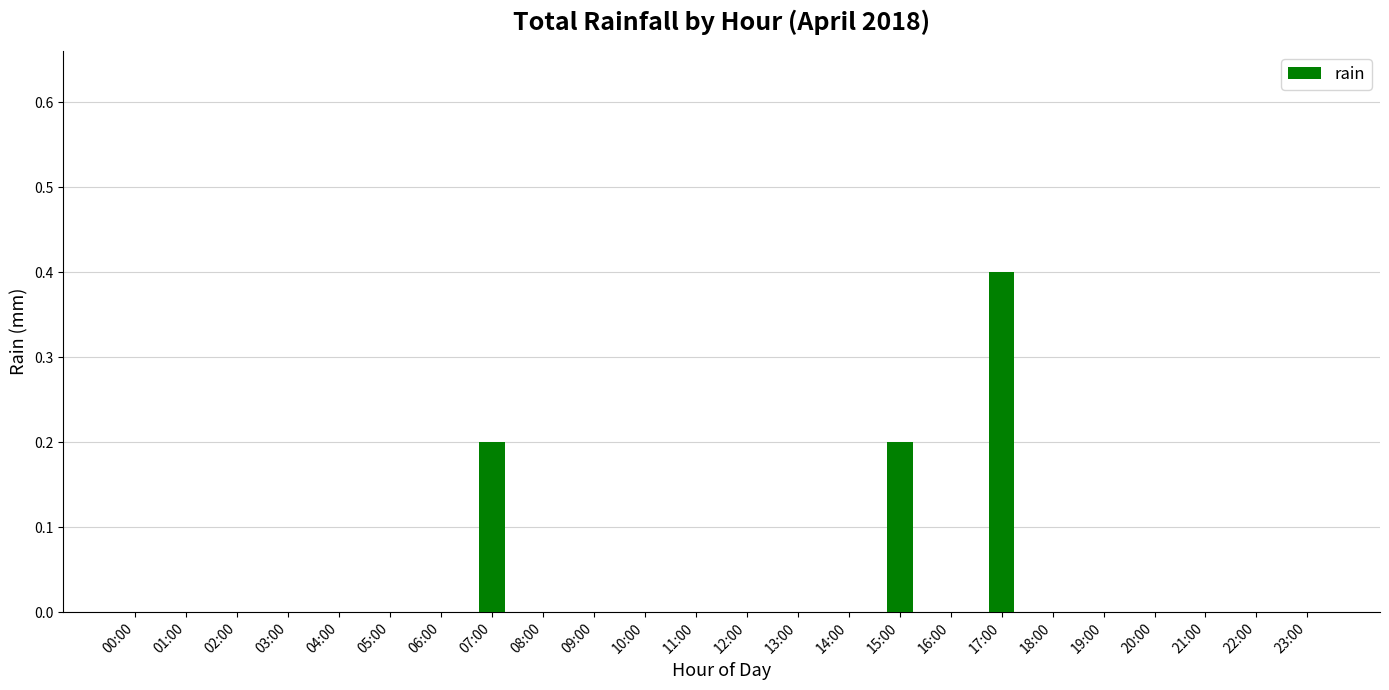

What is the maximum value shown in the chart?

0.4